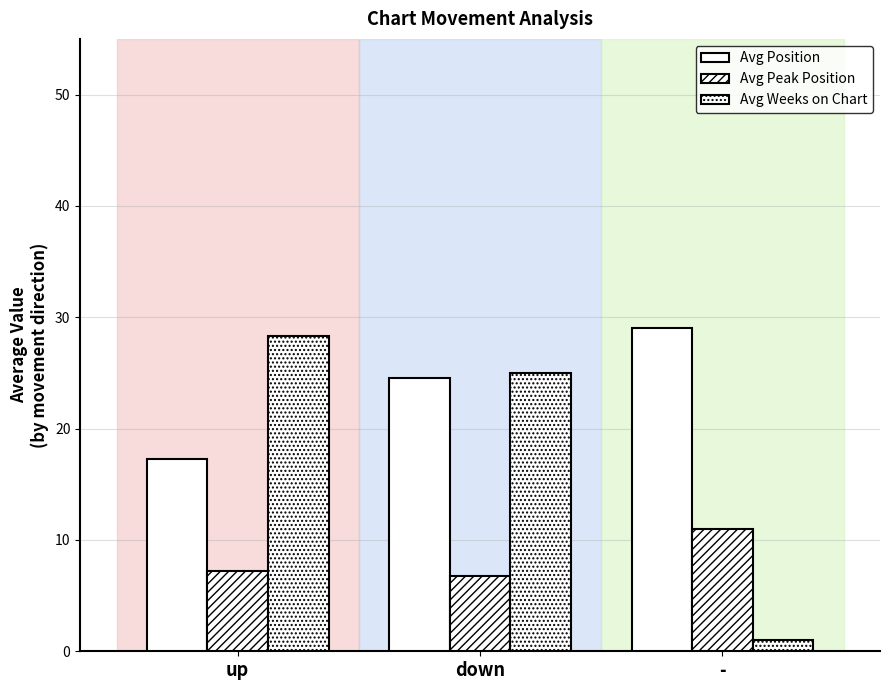

Count the number of categories in the chart.

3